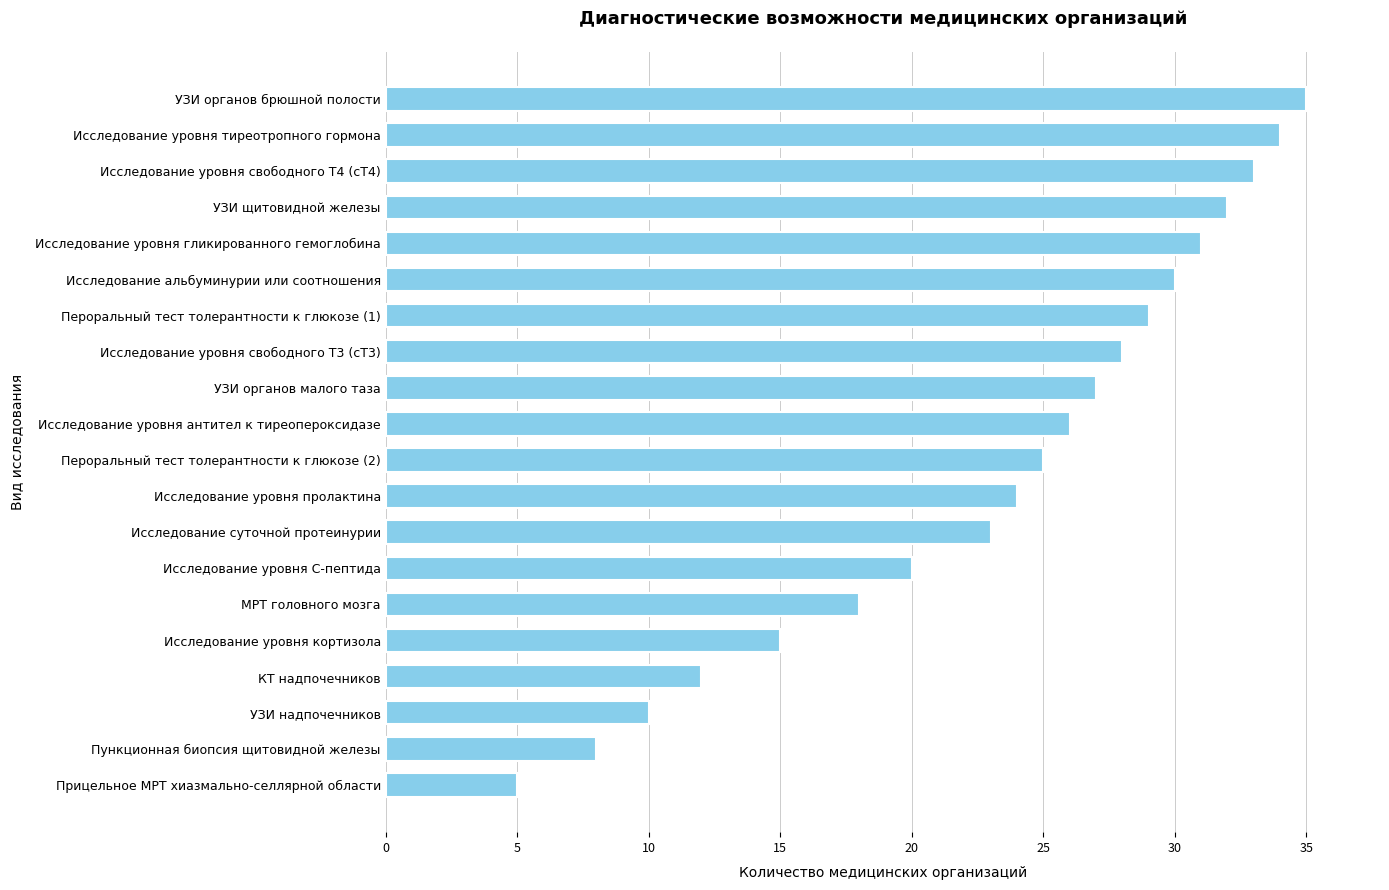

What is the ratio of the value at Исследование уровня гликированного гемоглобина to the value at Пероральный тест толерантности к глюкозе (2)?

1.2